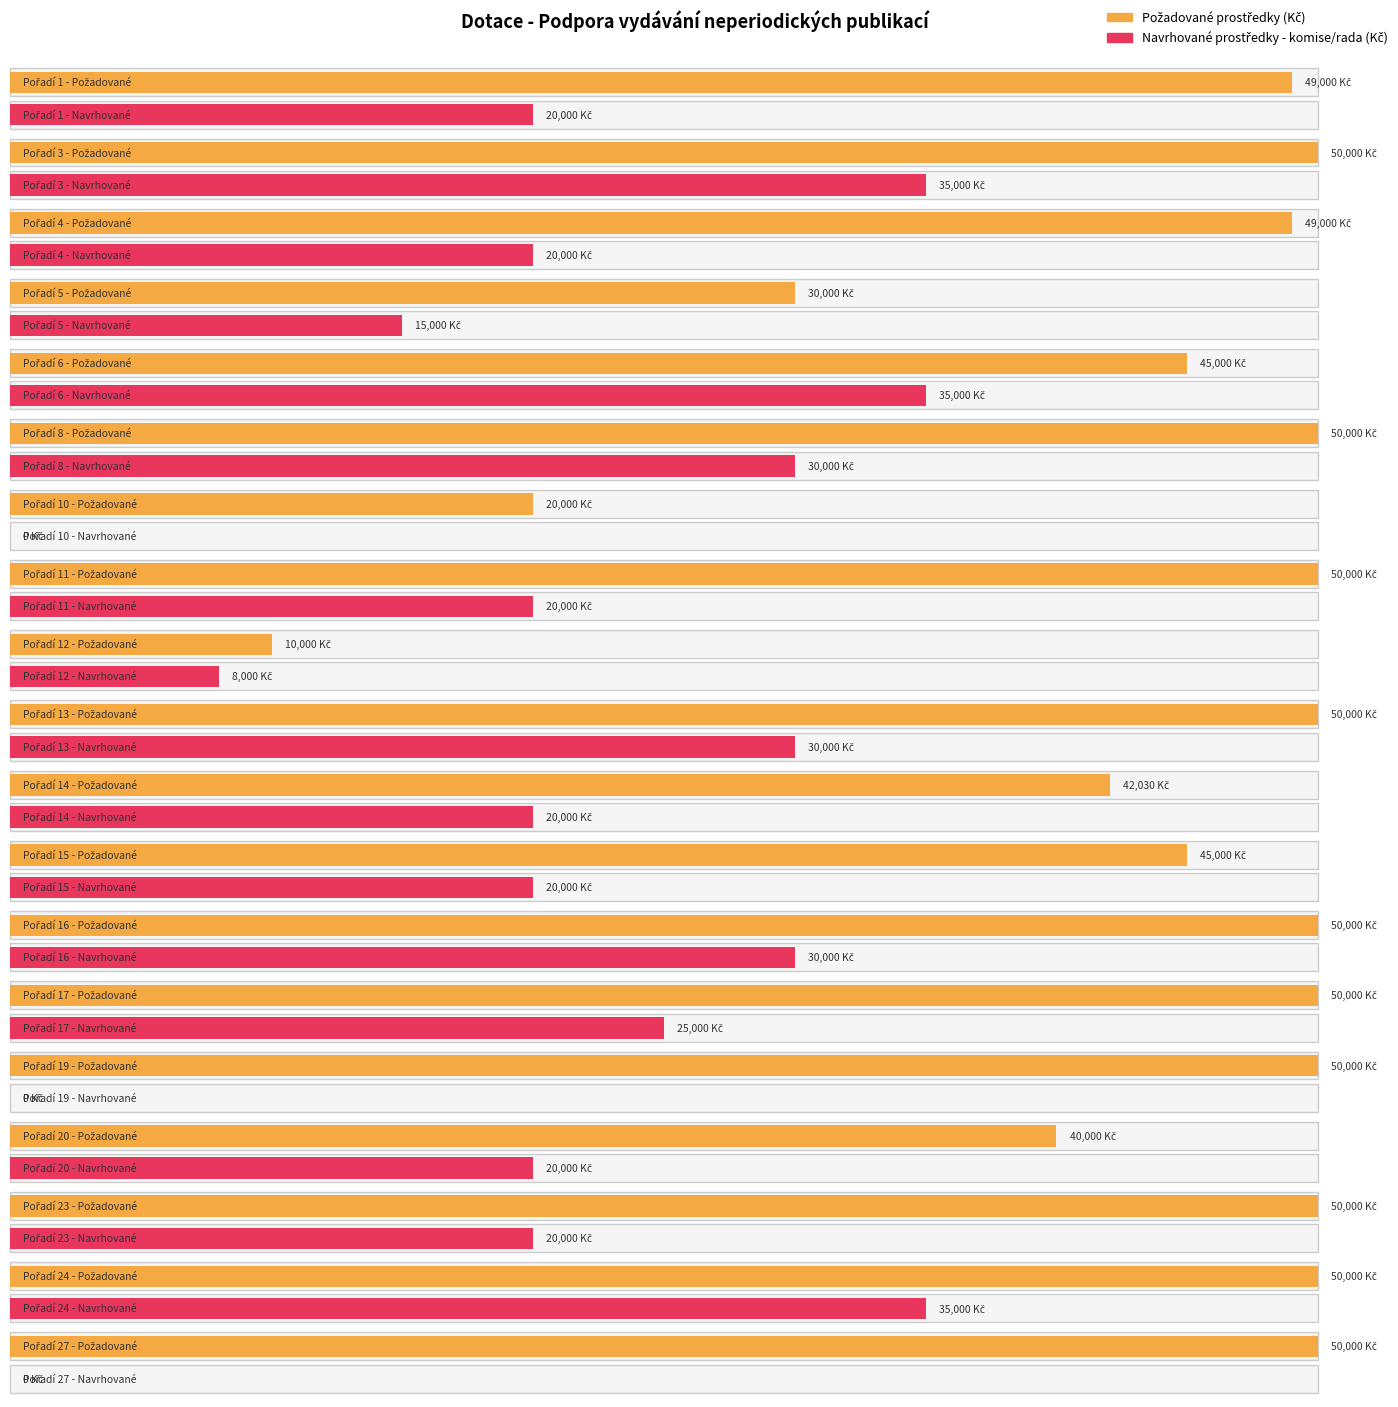

Which series has the largest range (max minus min)?

Požadované prostředky (Kč)